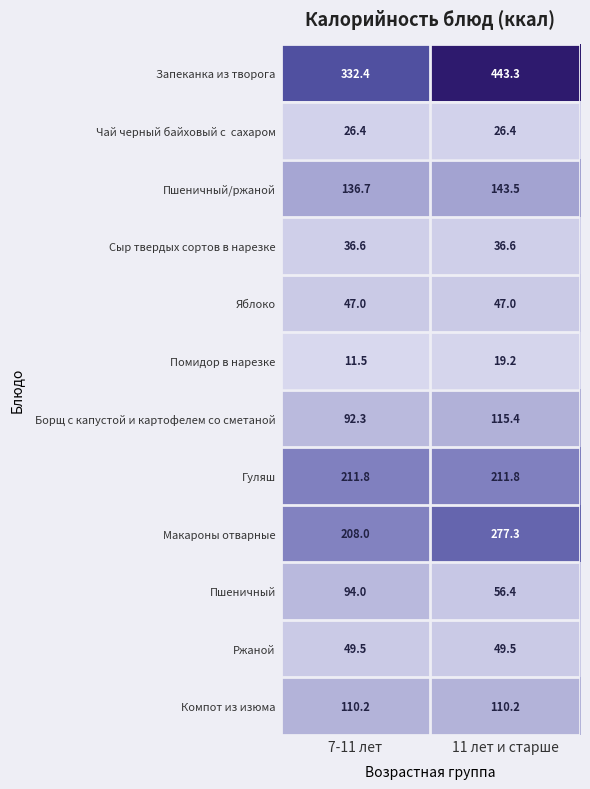

At which category is the sum across all series the highest?

11 лет и старше